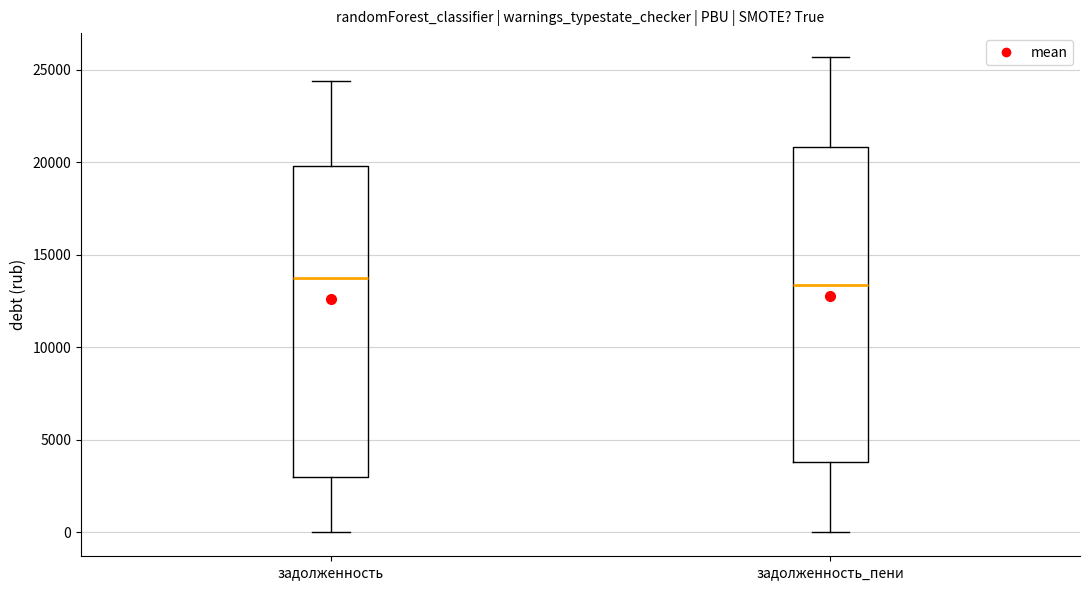

Reading left to right, read every box against the y-axis: the position of its median line, the range the box covers, and the ends of its whiskers. The values are not printed on the chart, so give them approximately, as read against the axis.

задолженность: median 14000, box 3000 to 20000, whiskers 0 to 24500
задолженность_пени: median 13500, box 4000 to 21000, whiskers 0 to 25500